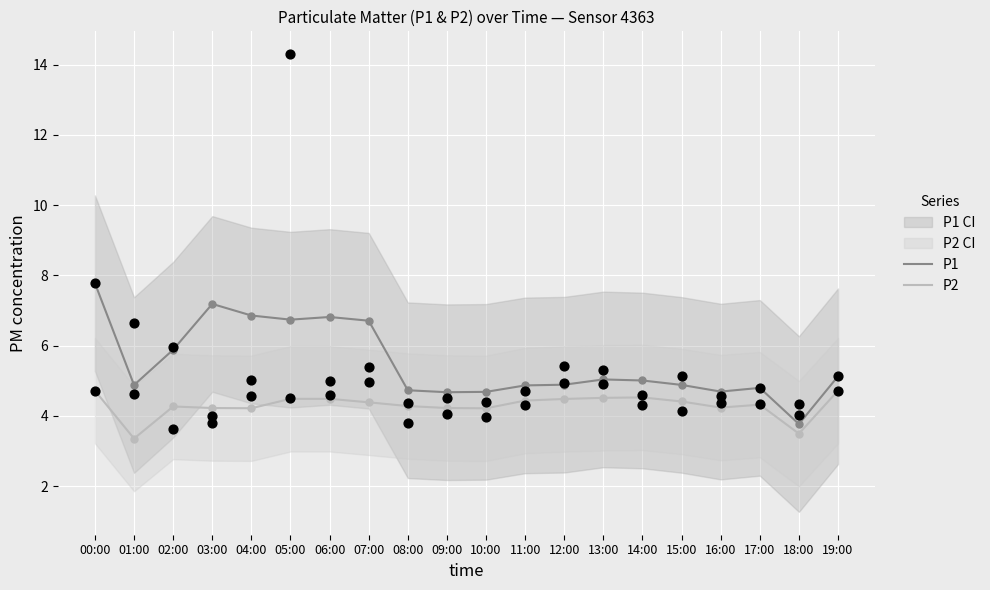

At how many categories does at least one series exceed 4?

19